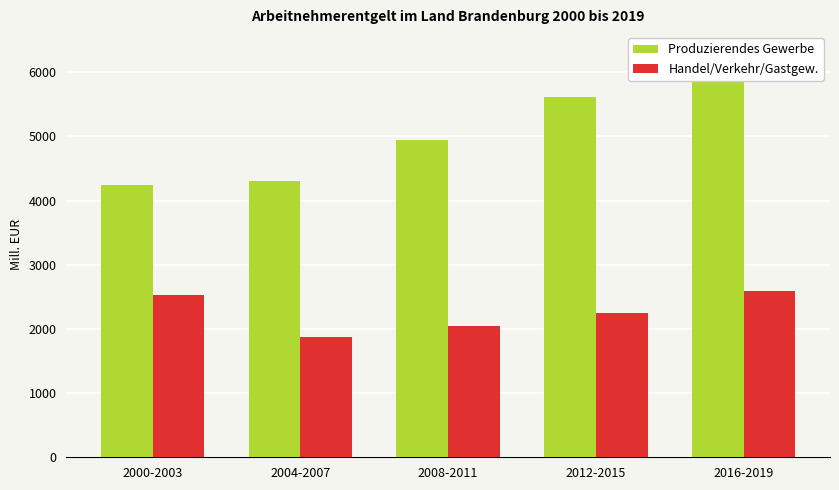

The value of Handel/Verkehr/Gastgew. at 2008-2011 is 2048.3. True or false?

True